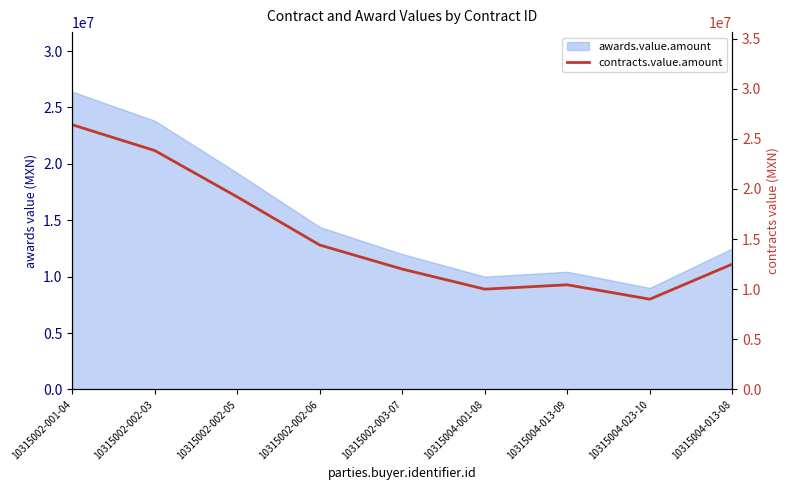

What is the difference between the values at 10315002-003-07 and 10315004-001-08?

2000000.0